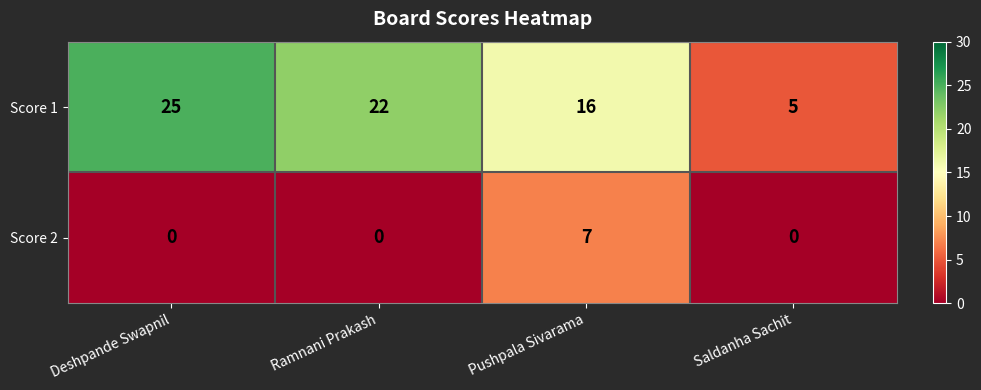

What is the maximum value shown in the chart?

25